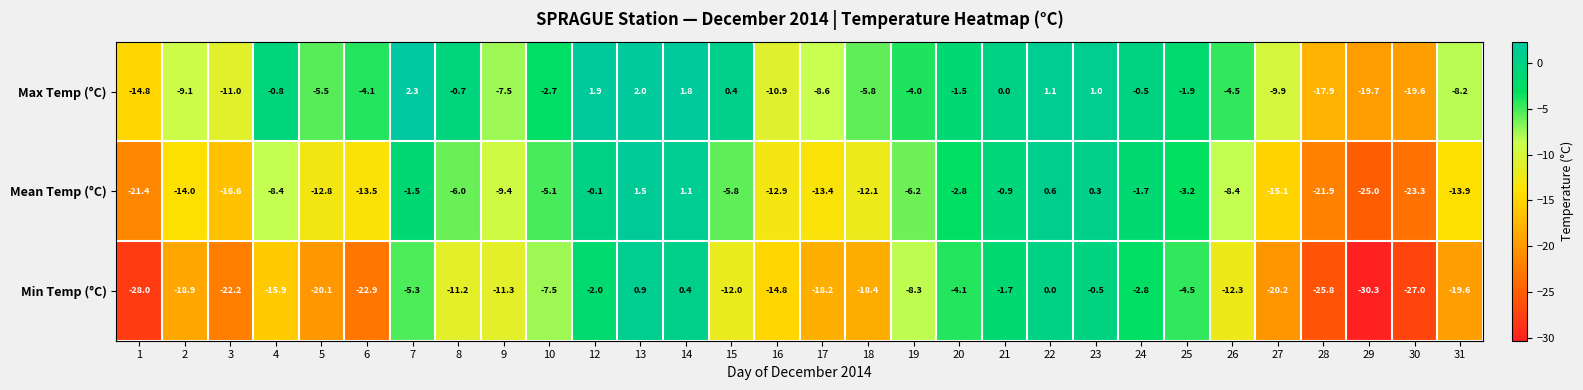

Which series has the largest range (max minus min)?

Min Temp (°C)